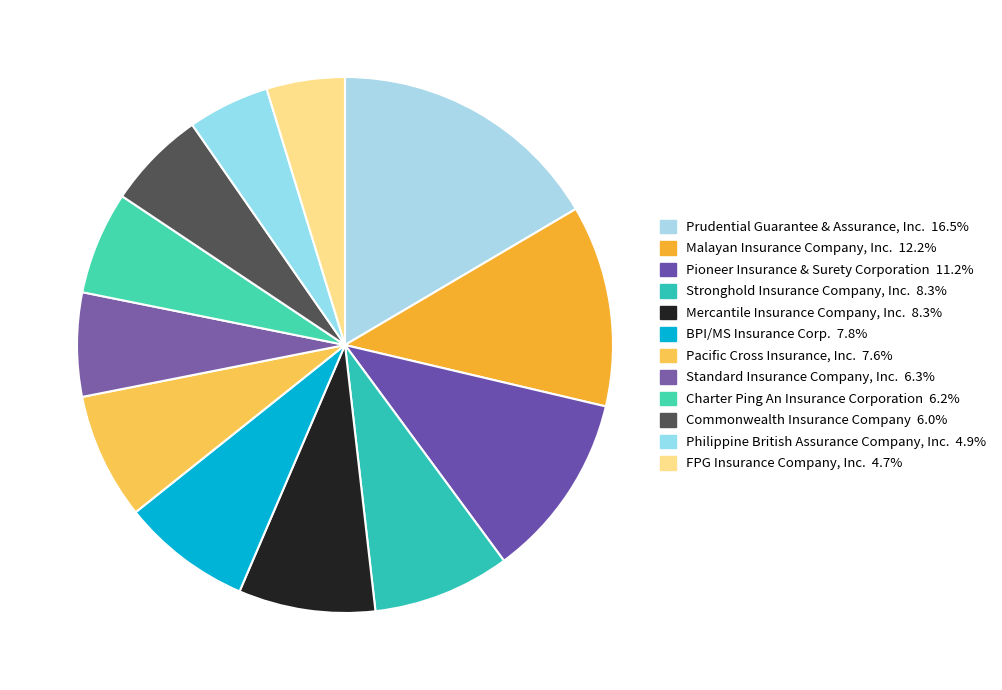

Is it true that Prudential Guarantee & Assurance, Inc. is 17% of the pie?

True